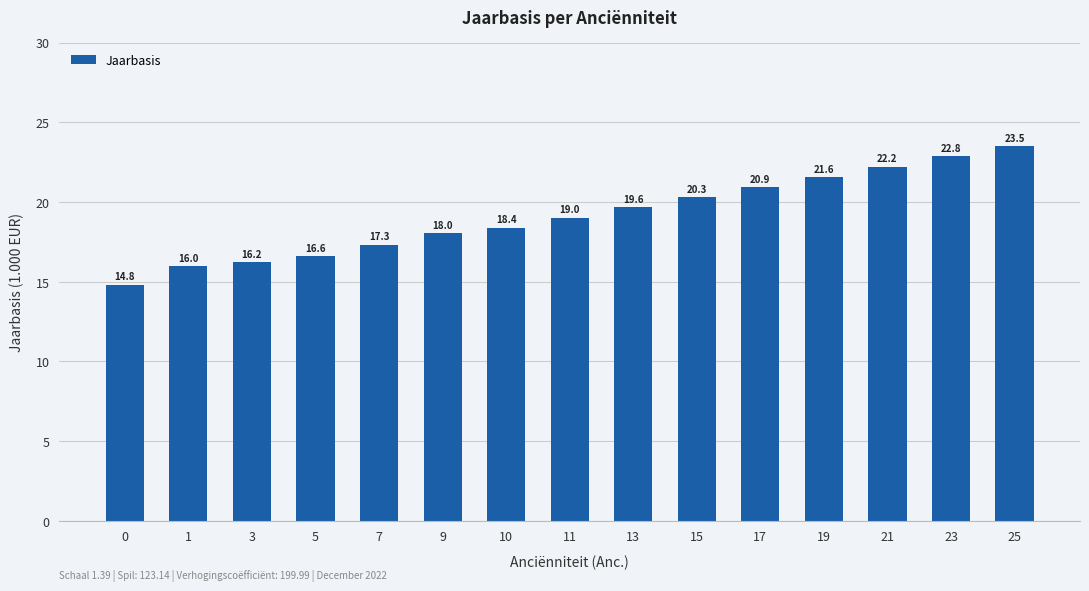

List the labels in order of value, largest first.

25, 23, 21, 19, 17, 15, 13, 11, 10, 9, 7, 5, 3, 1, 0